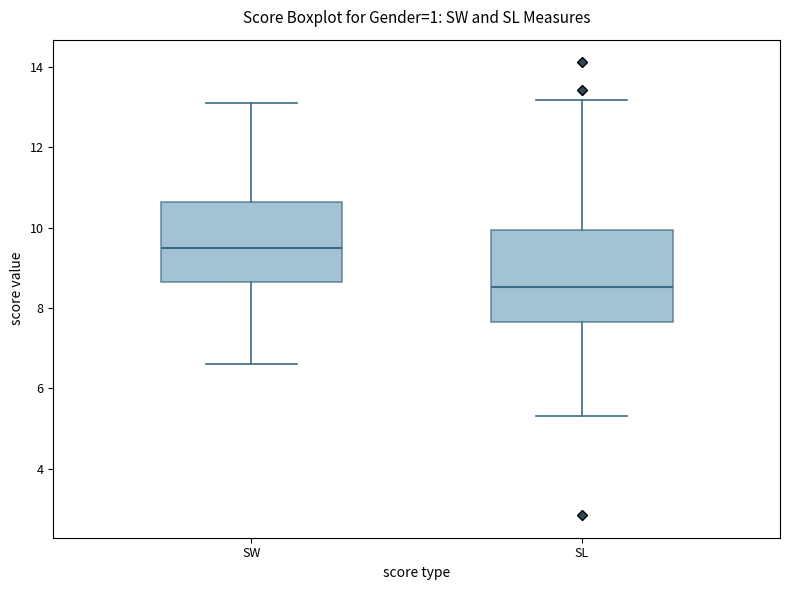

Reading left to right, transcribe this box plot: for each box, give where its median line is, the range the box spans, and where its two whiskers end, as read against the y-axis. The values are not printed on the chart, so give them approximately, as read against the axis.

SW: median 9.4, box 8.6 to 10.6, whiskers 6.6 to 13.2
SL: median 8.6, box 7.6 to 10.0, whiskers 5.4 to 13.2